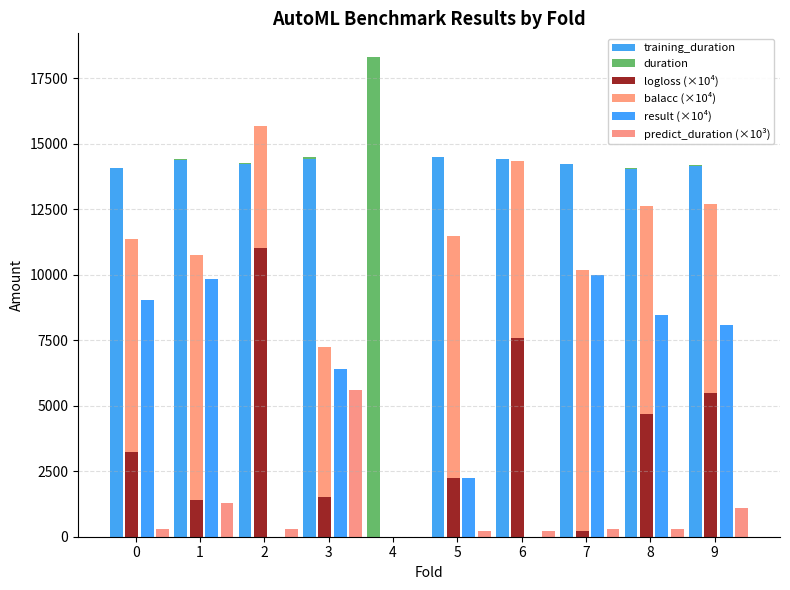

At which label does result (×10⁴) reach its minimum?

2